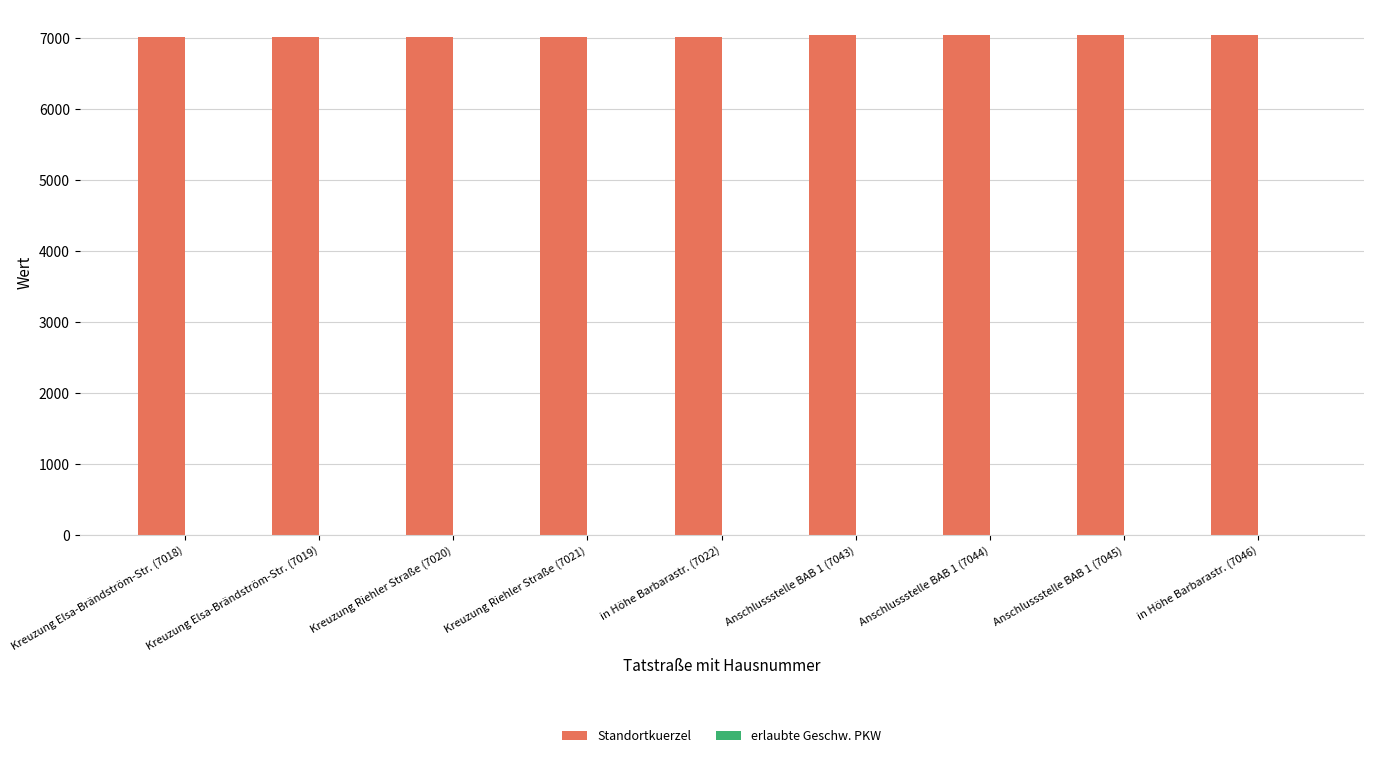

What is the sum of all Standortkuerzel values?

63278